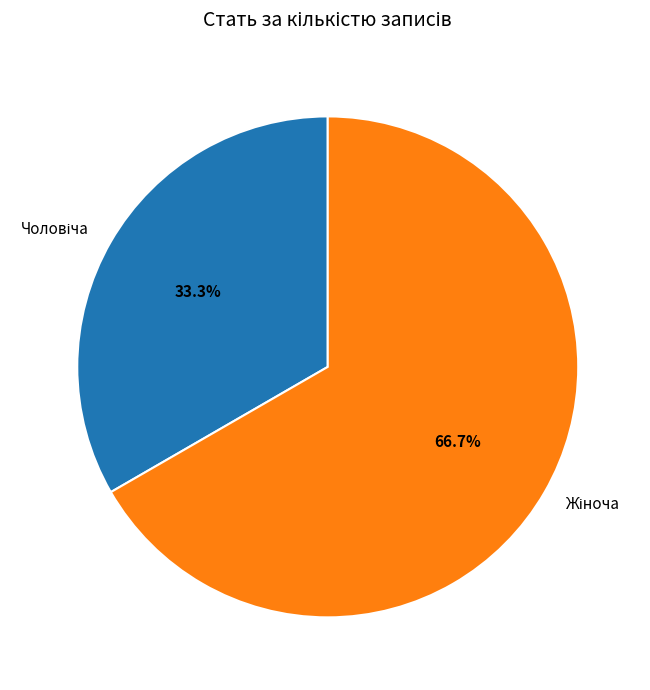

Is there any slice that represents more than half of the pie?

Yes